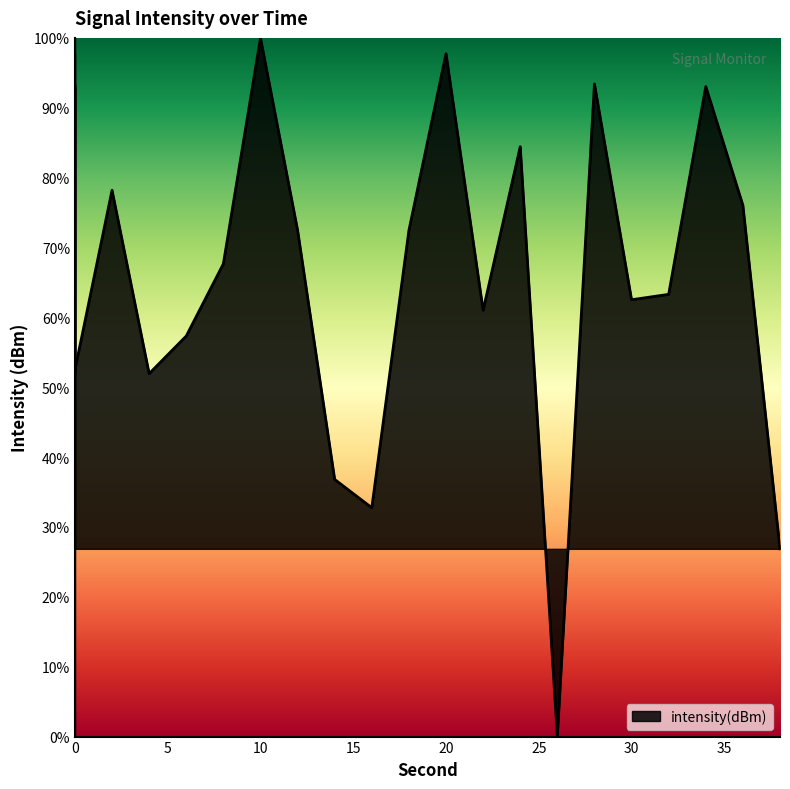

True or false: the data shows 97.5 at 32.

False